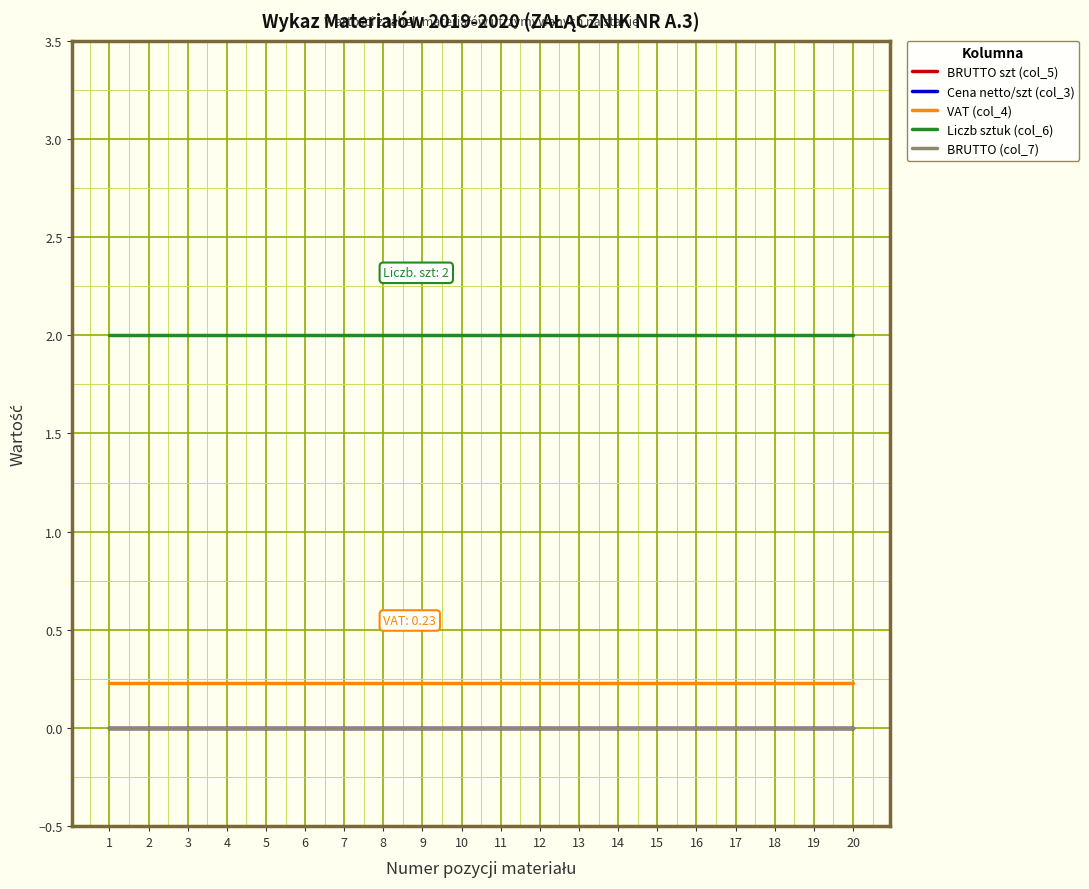

Does the chart display data point markers on the line(s)?

No